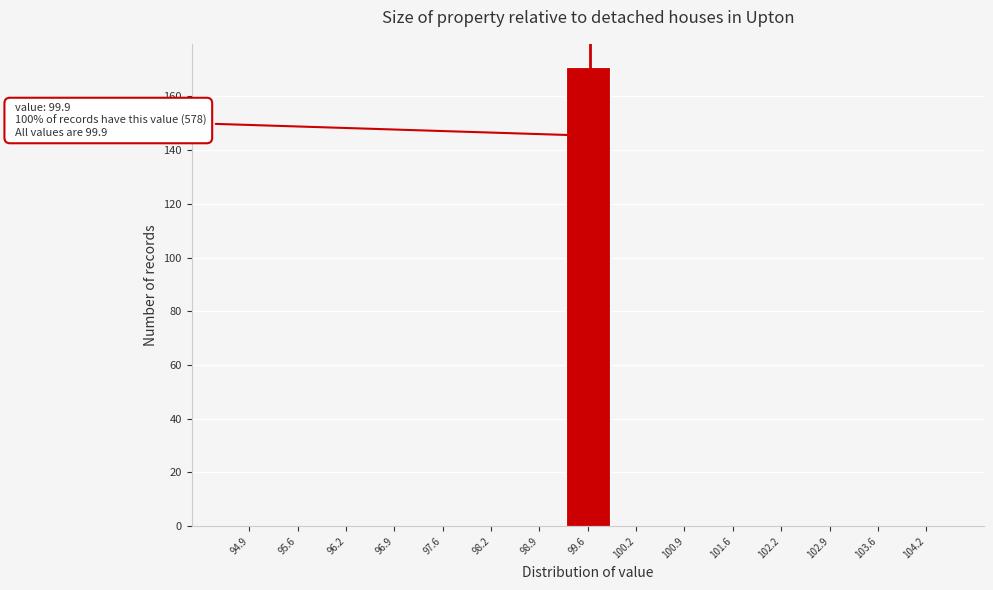

Reading left to right, list all the values displayed in this chart.

94.9=0	95.6=0	96.2=0	96.9=0	97.6=0	98.2=0	98.9=0	99.6=171	100.2=0	100.9=0	101.6=0	102.2=0	102.9=0	103.6=0	104.2=0